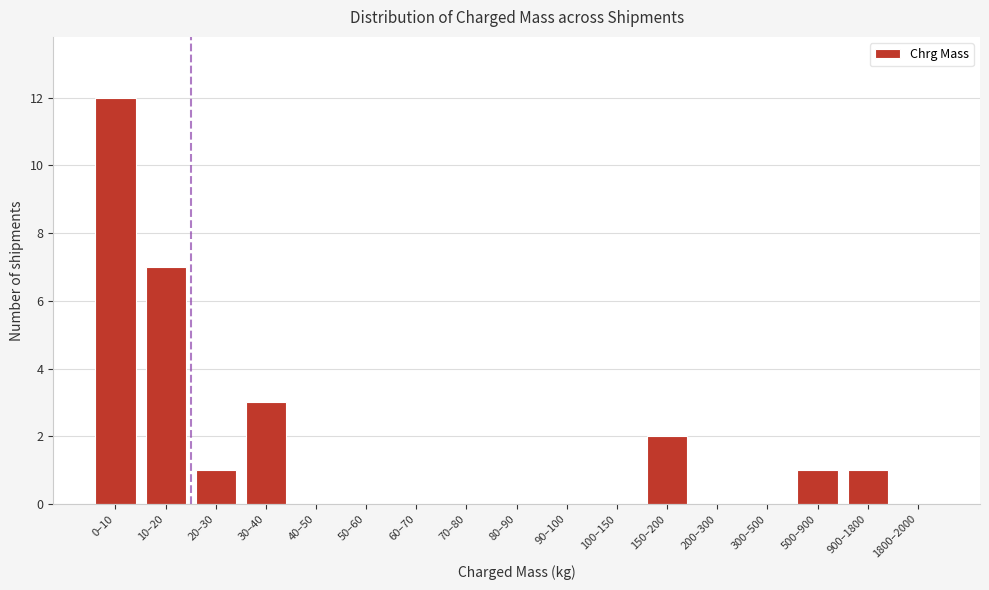

Reading right to left, list all the values displayed in this chart.

1800–2000=0	900–1800=1	500–900=1	300–500=0	200–300=0	150–200=2	100–150=0	90–100=0	80–90=0	70–80=0	60–70=0	50–60=0	40–50=0	30–40=3	20–30=1	10–20=7	0–10=12